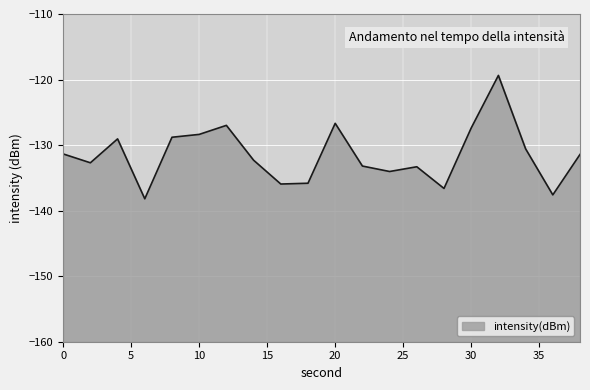

Rank the categories by value from highest to lowest.

32, 20, 12, 30, 10, 8, 4, 34, 0, 38, 14, 2, 22, 26, 24, 18, 16, 28, 36, 6